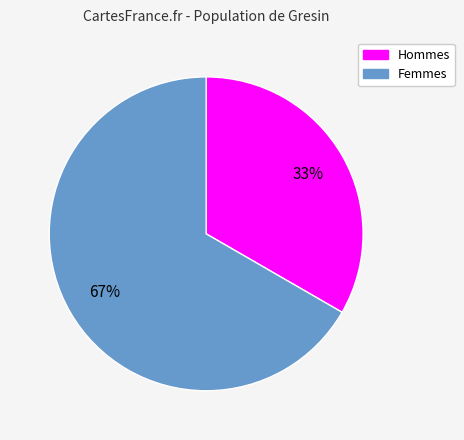

To the nearest percent, what is the average slice percentage?

50%